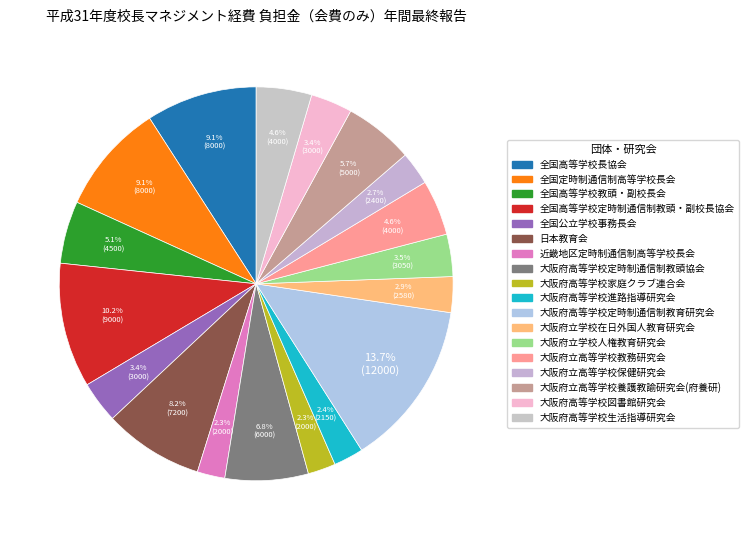

Combined, what portion of the pie is 全国定時制通信制高等学校長会 and 日本教育会?

17.3%